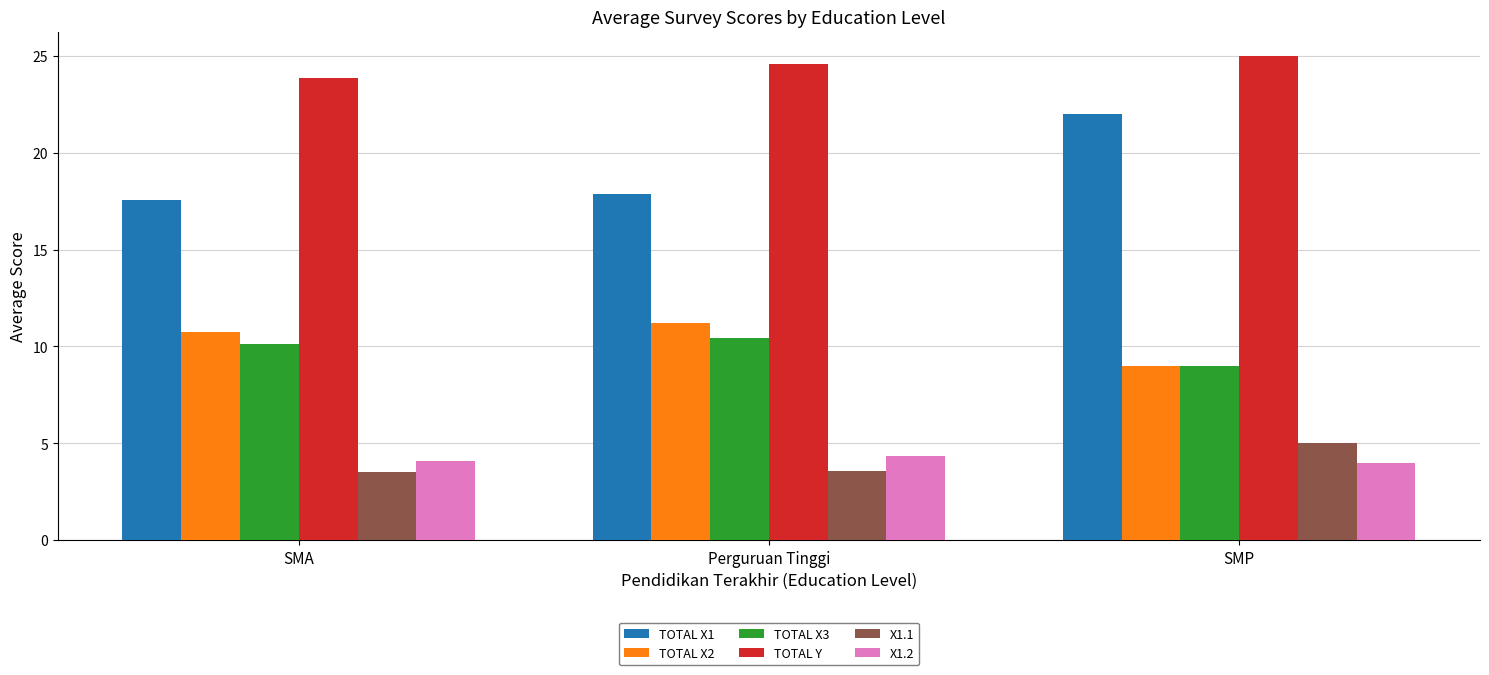

The value of X1.1 at SMP is 7.5. True or false?

False